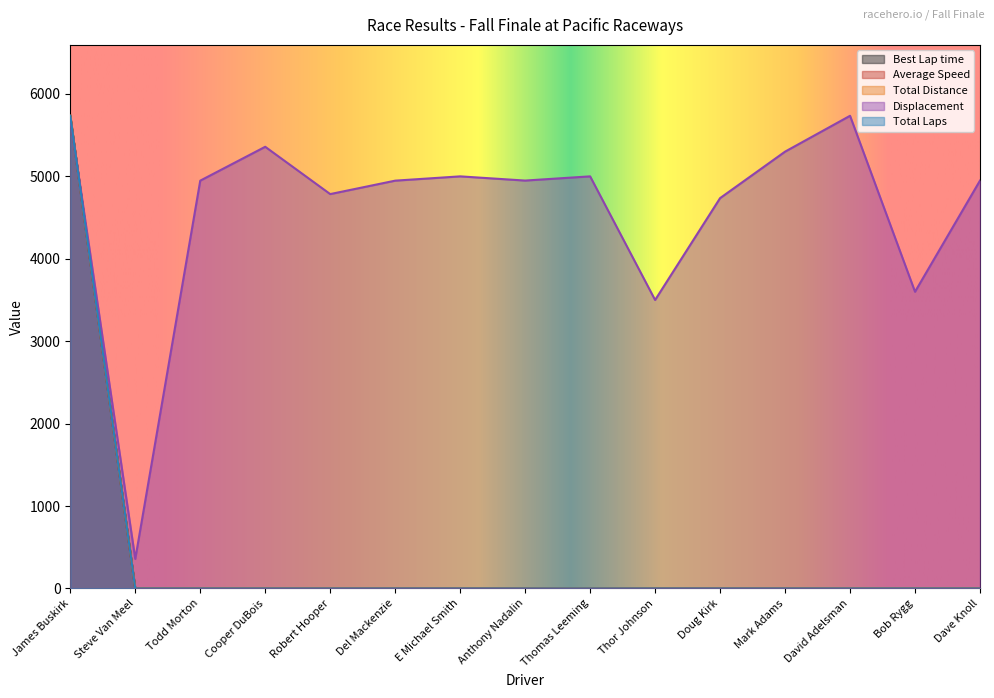

Is it true that Average Speed equals 0 at Mark Adams?

True